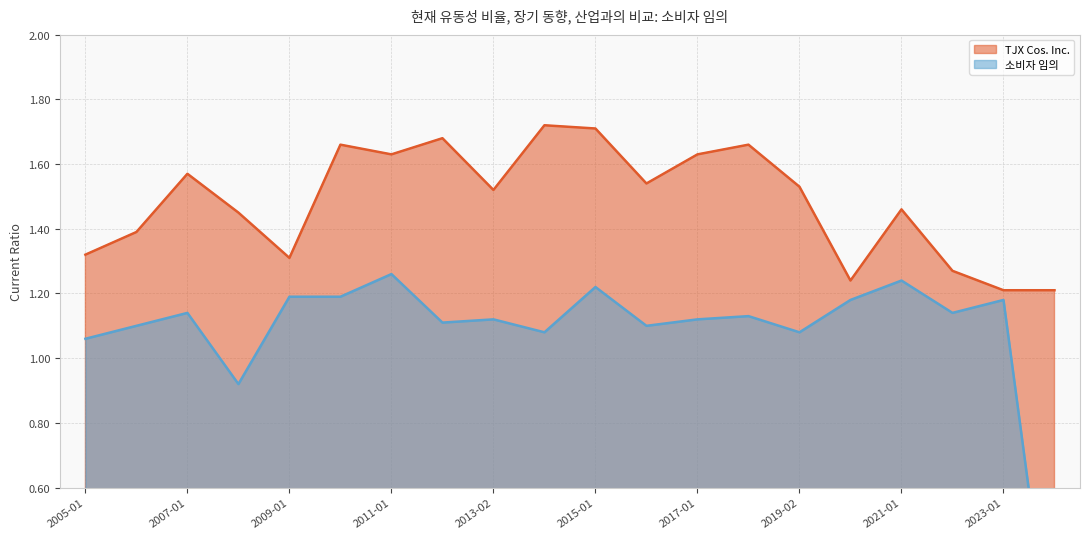

At how many categories does at least one series exceed 1?

20